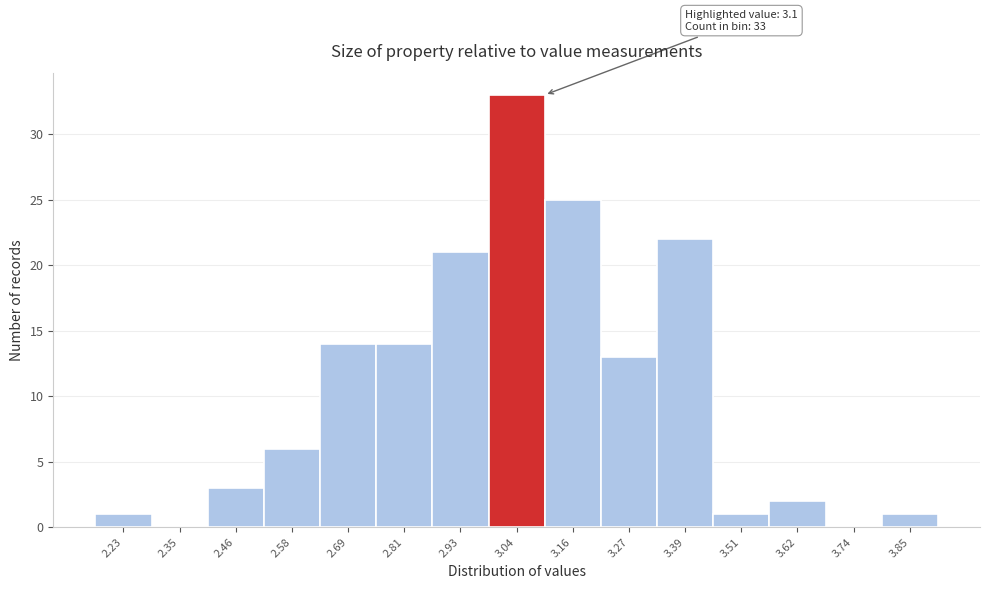

Reading left to right, list all the values displayed in this chart.

2.23=1	2.35=0	2.46=3	2.58=6	2.69=14	2.81=14	2.93=21	3.04=33	3.16=25	3.27=13	3.39=22	3.51=1	3.62=2	3.74=0	3.85=1